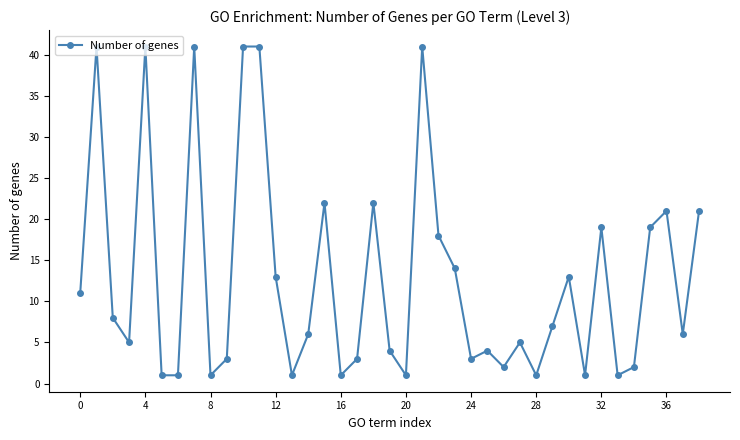

What is the difference between the maximum and minimum values?

40